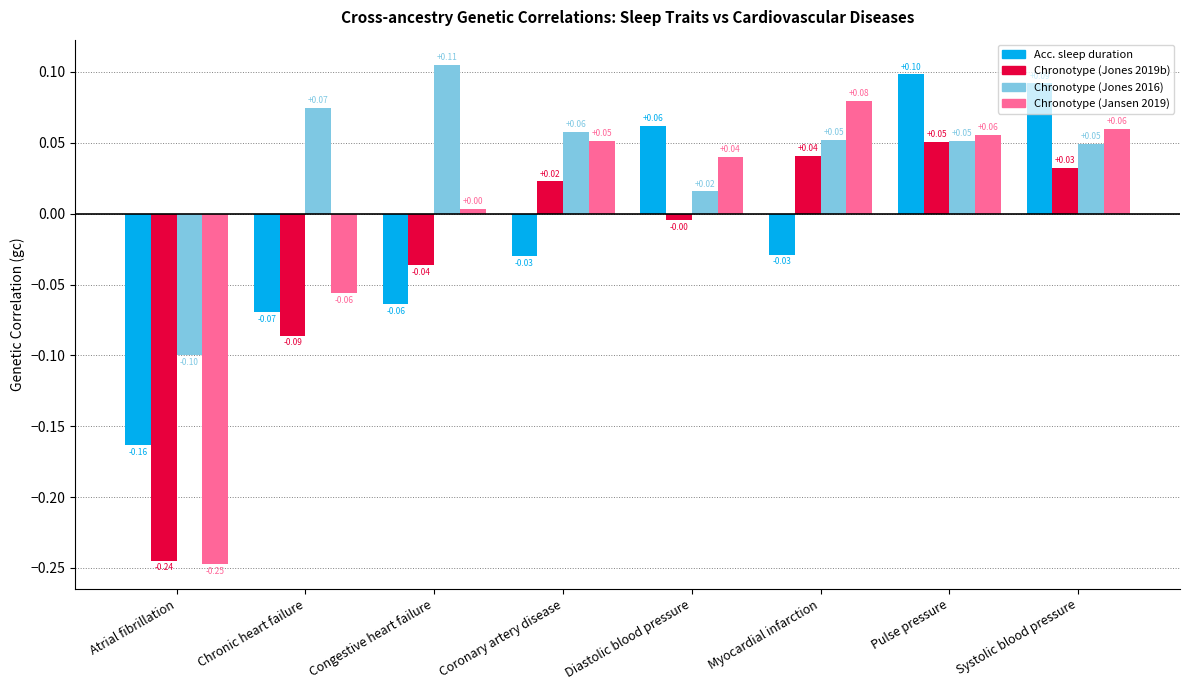

Which series has the largest range (max minus min)?

Chronotype (Jansen 2019)